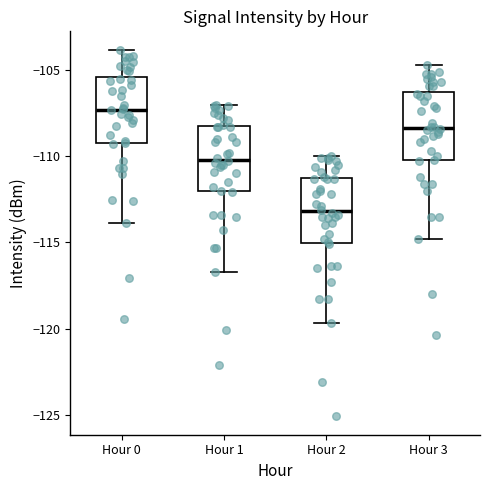

Which box has the lowest median line?

Hour 2